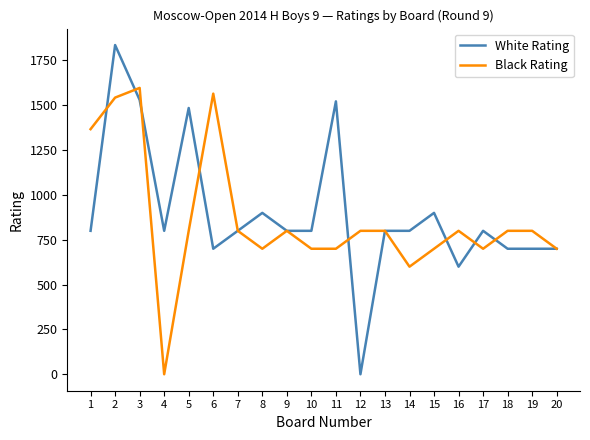

What is the sum of all White Rating values?

17973